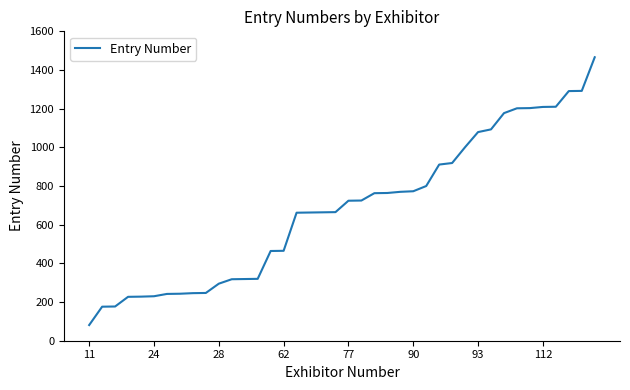

How many lines are shown in the chart?

1